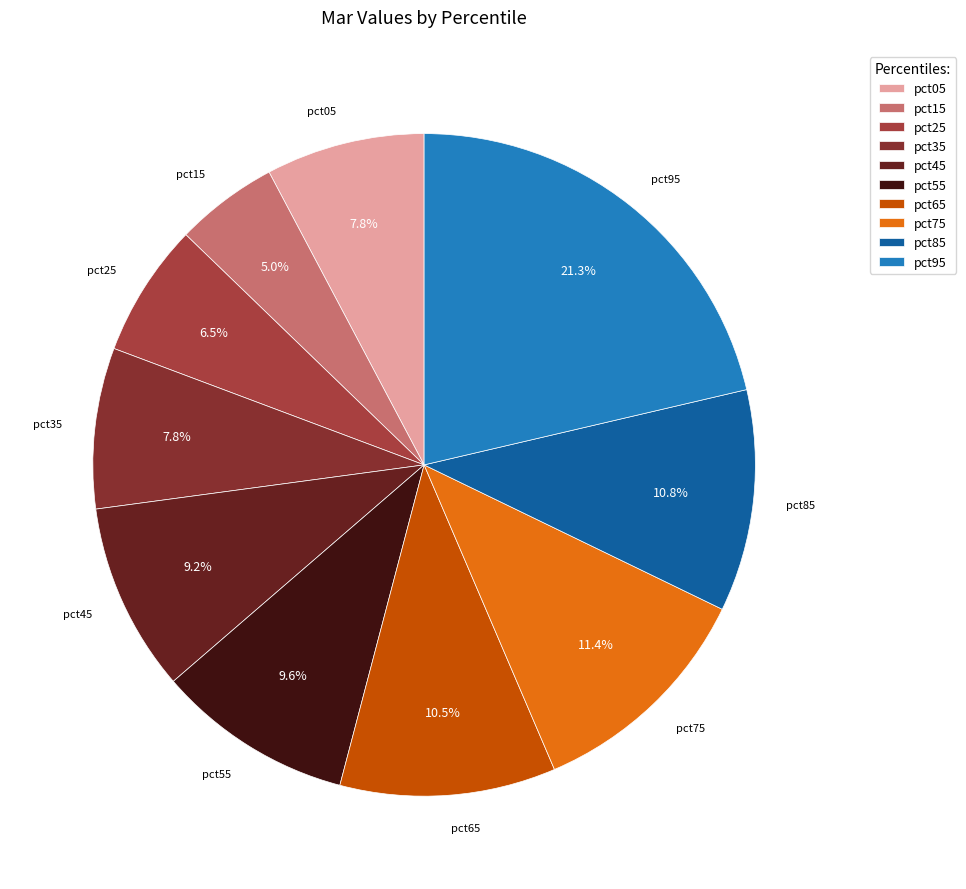

Does pct95 account for over 50% of the chart?

No